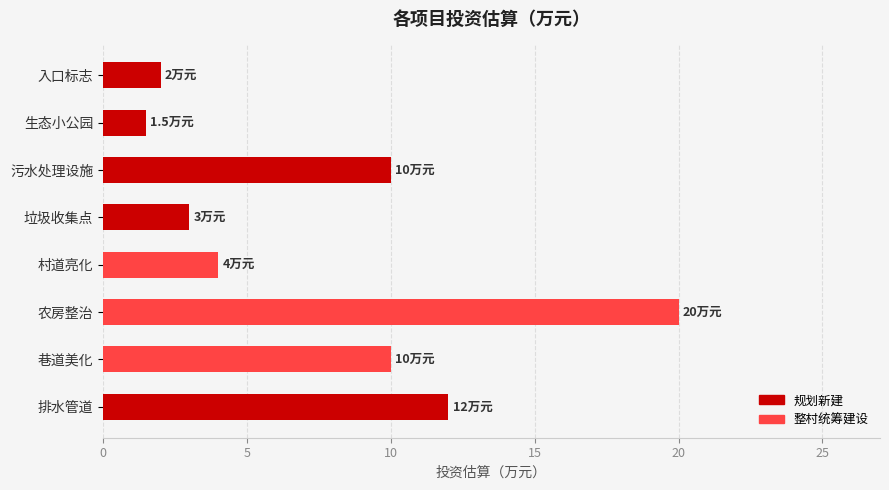

Read the value at 农房整治.

20.0